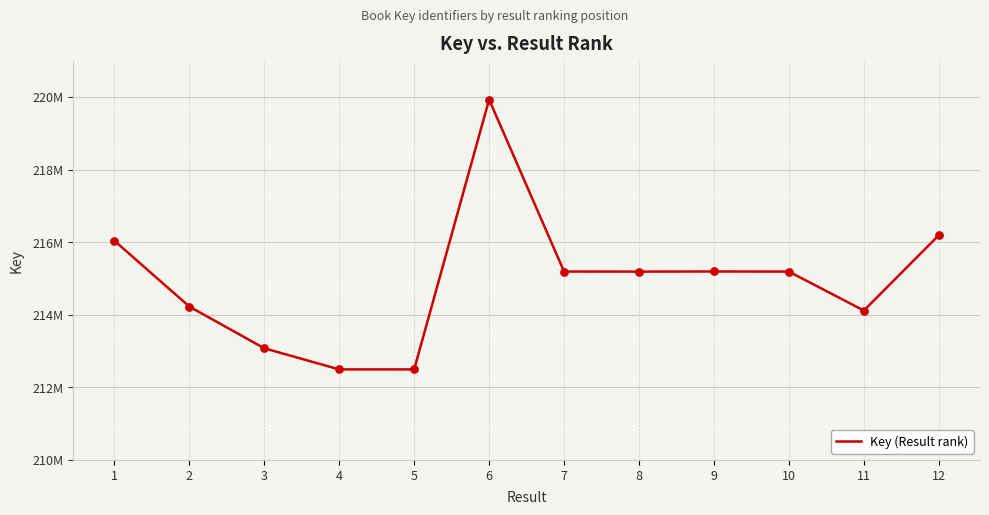

Between 10 and 7, which is larger?

7